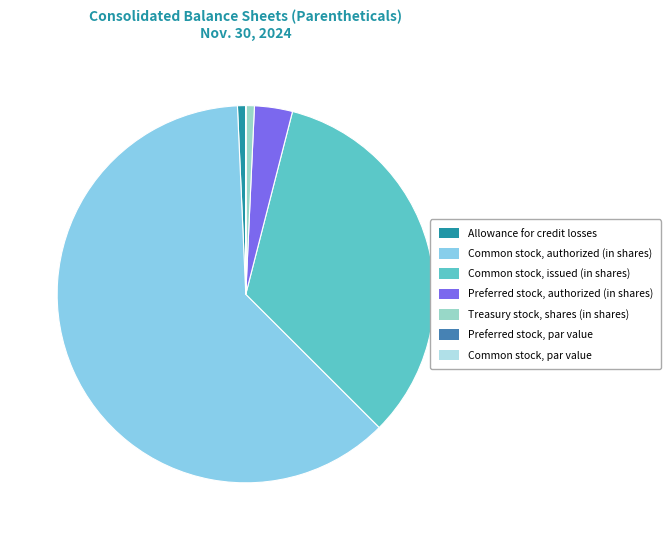

Is there a majority slice in this chart?

Yes